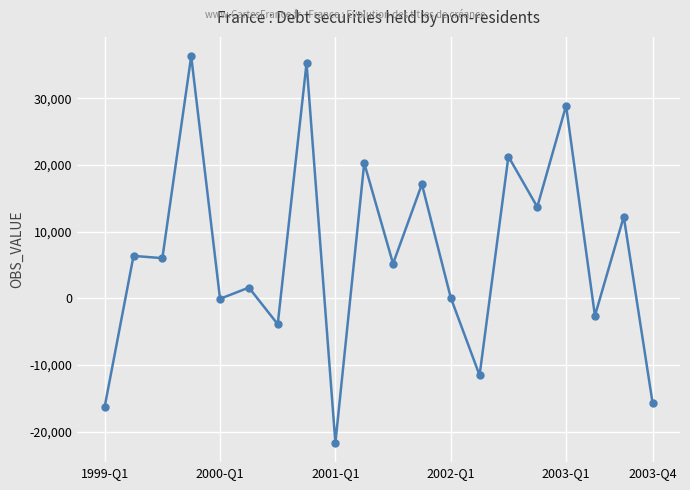

True or false: the data has more than 2 interior local peaks.

True